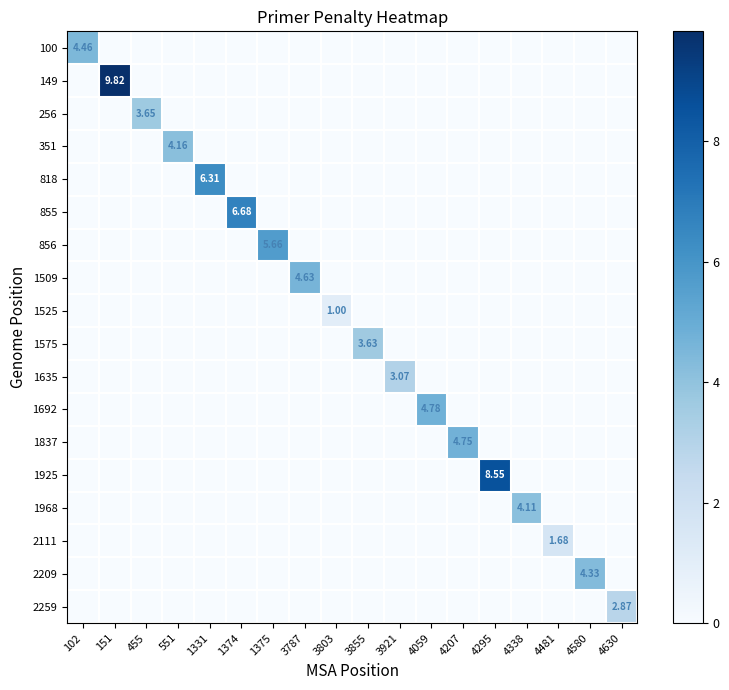

List the series in order of their peak value, lowest first.

1525, 2111, 2259, 1635, 1575, 256, 1968, 351, 2209, 100, 1509, 1837, 1692, 856, 818, 855, 1925, 149